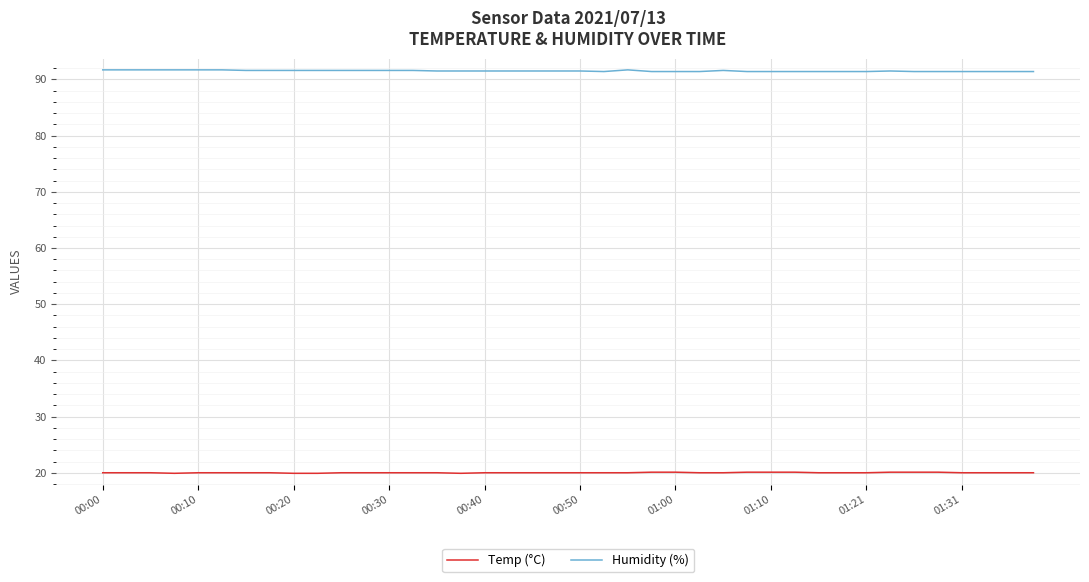

Which series has the largest total across all categories?

Humidity (%)